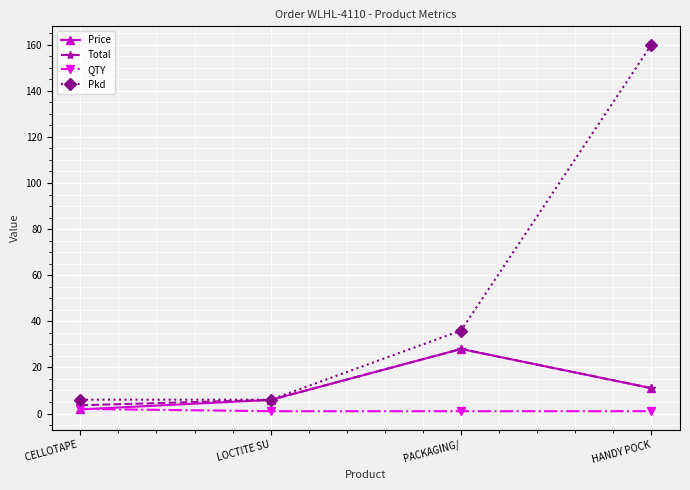

What are all the series names shown in the legend?

Price, Total, QTY, Pkd